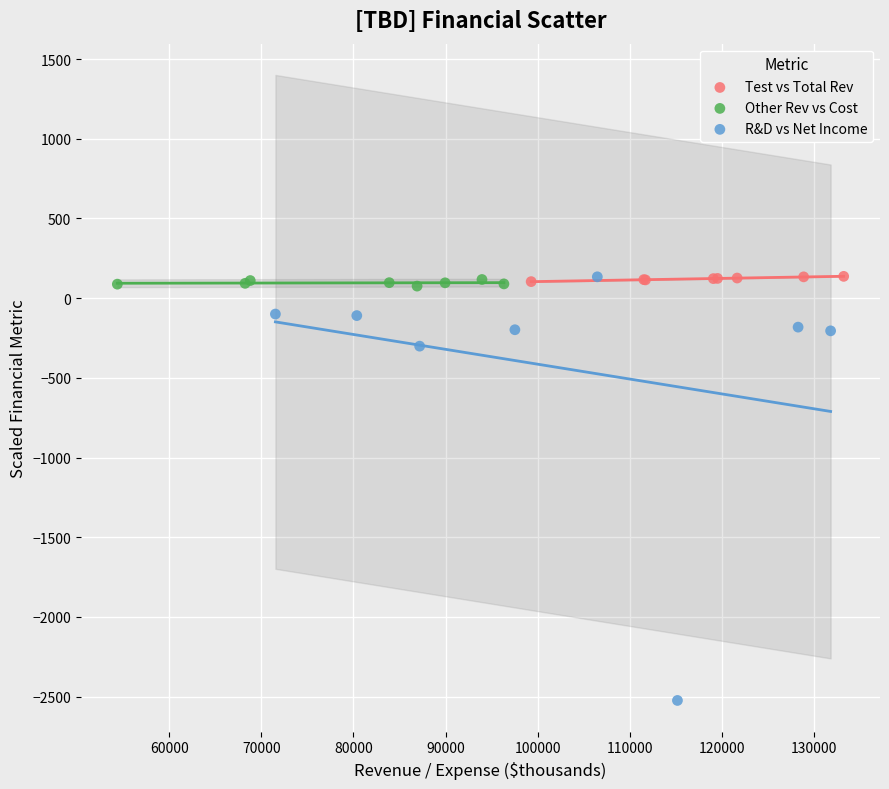

What are all the series names shown in the legend?

Test vs Total Rev, Other Rev vs Cost, R&D vs Net Income